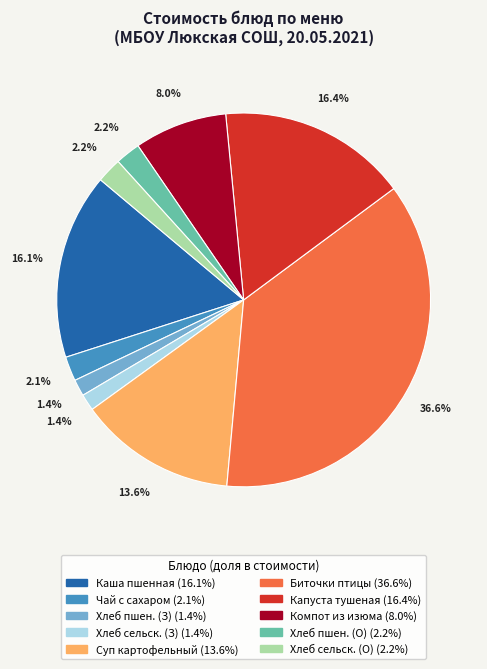

Is there any slice that represents more than half of the pie?

No